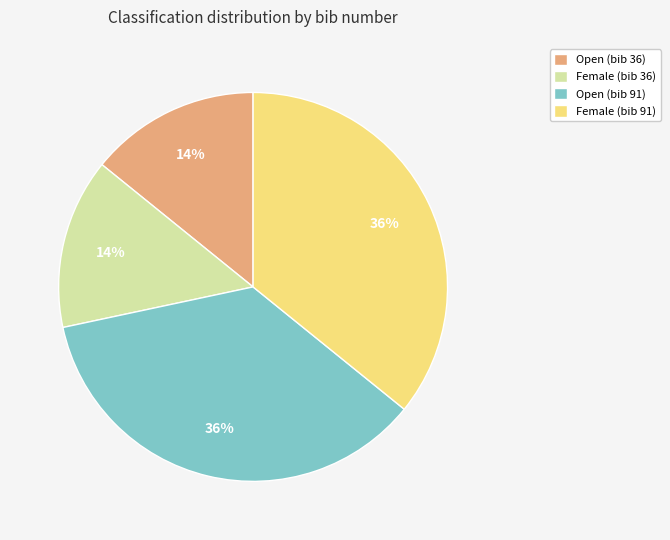

The Open (bib 36) slice represents 14% of the pie. True or false?

True